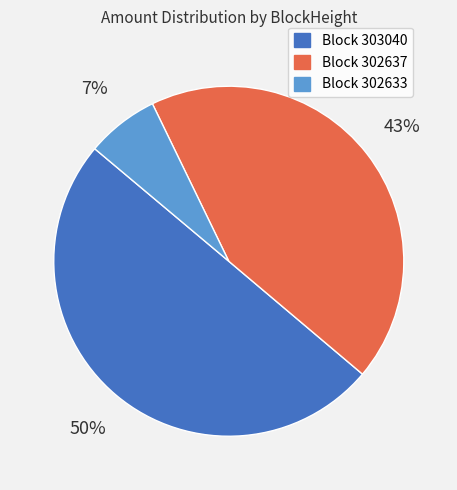

To the nearest percent, what is the combined percentage of Block 303040 and Block 302633?

57%